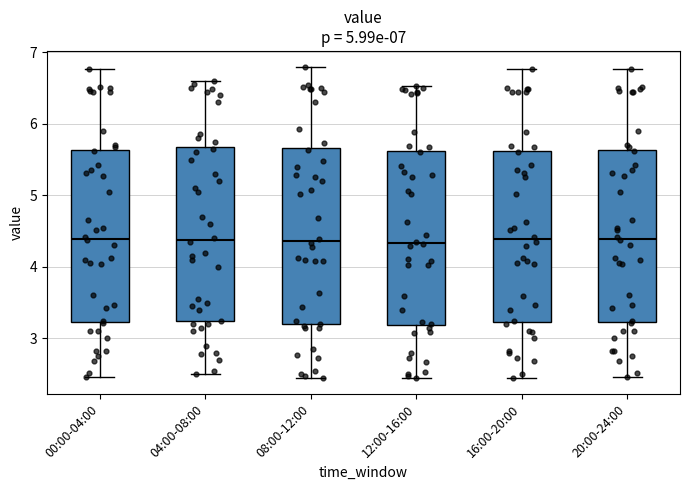

Reading left to right, read every box against the y-axis: the position of its median line, the range the box covers, and the ends of its whiskers. The values are not printed on the chart, so give them approximately, as read against the axis.

00:00-04:00: median 4.4, box 3.2 to 5.6, whiskers 2.5 to 6.8
04:00-08:00: median 4.4, box 3.2 to 5.7, whiskers 2.5 to 6.6
08:00-12:00: median 4.4, box 3.2 to 5.7, whiskers 2.4 to 6.8
12:00-16:00: median 4.3, box 3.2 to 5.6, whiskers 2.4 to 6.5
16:00-20:00: median 4.4, box 3.2 to 5.6, whiskers 2.4 to 6.8
20:00-24:00: median 4.4, box 3.2 to 5.6, whiskers 2.5 to 6.8